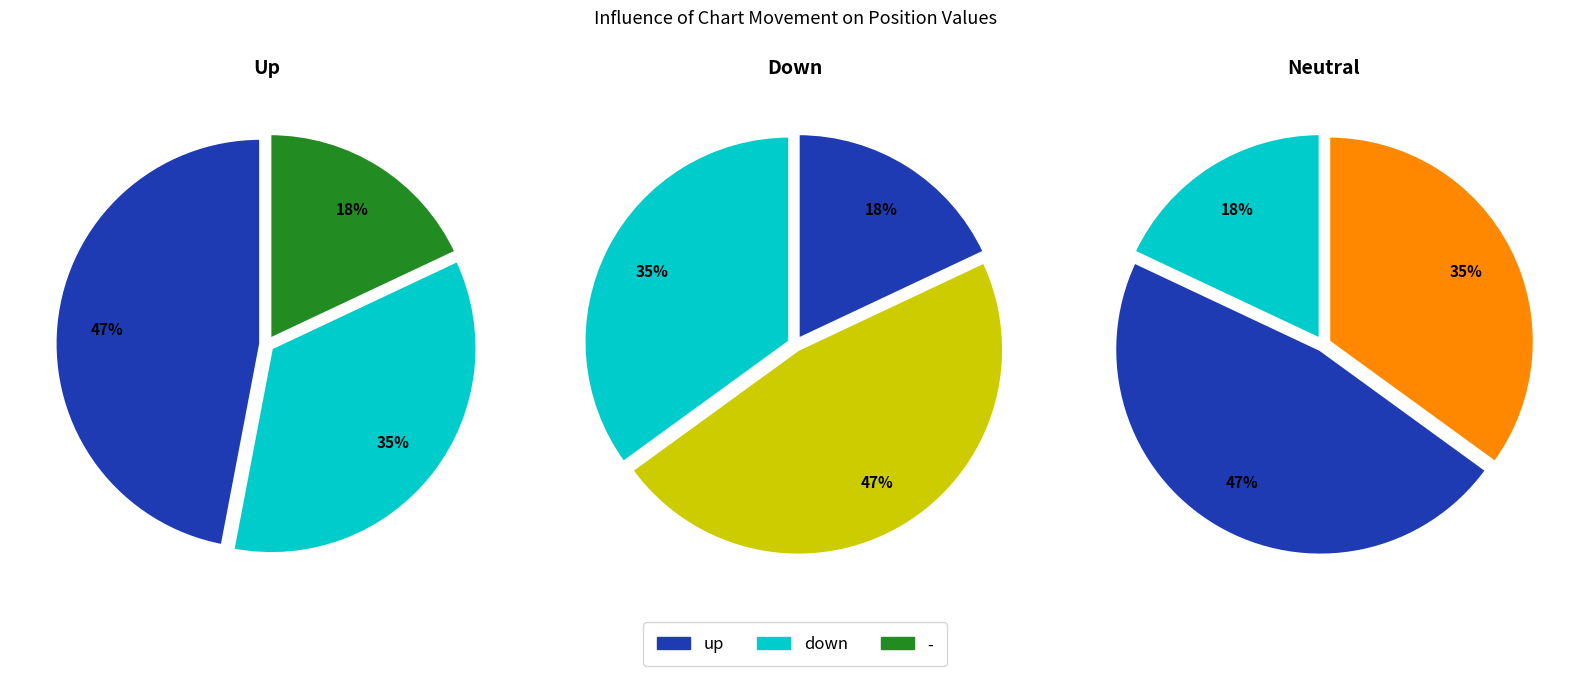

Is there any slice that represents more than half of the pie?

No